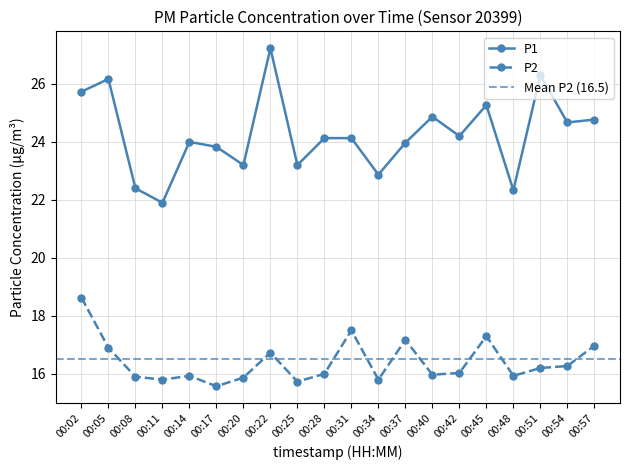

Reading left to right, extract all data points from this chart.

P1: 25.7	26.2	22.4	21.9	24.0	23.8	23.2	27.2	23.2	24.1	24.1	22.9	24.0	24.9	24.2	25.3	22.3	26.3	24.7	24.8
P2: 18.6	16.9	15.9	15.8	15.9	15.6	15.9	16.7	15.7	16.0	17.5	15.8	17.2	16.0	16.0	17.3	15.9	16.2	16.3	17.0